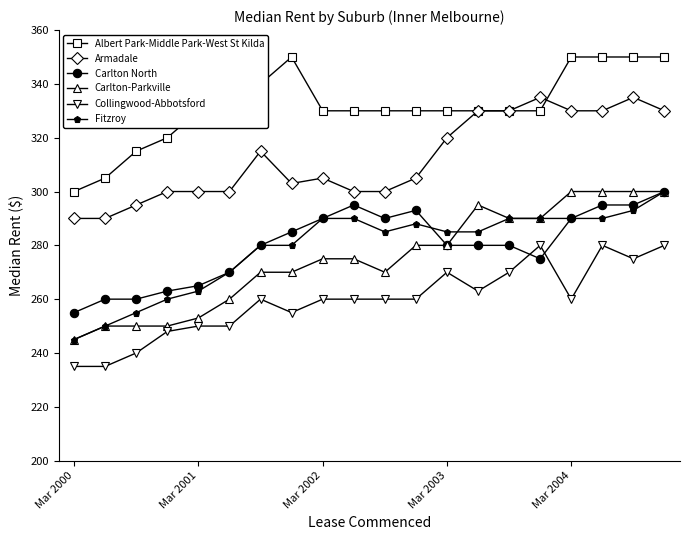

What are all the series names shown in the legend?

Albert Park-Middle Park-West St Kilda, Armadale, Carlton North, Carlton-Parkville, Collingwood-Abbotsford, Fitzroy